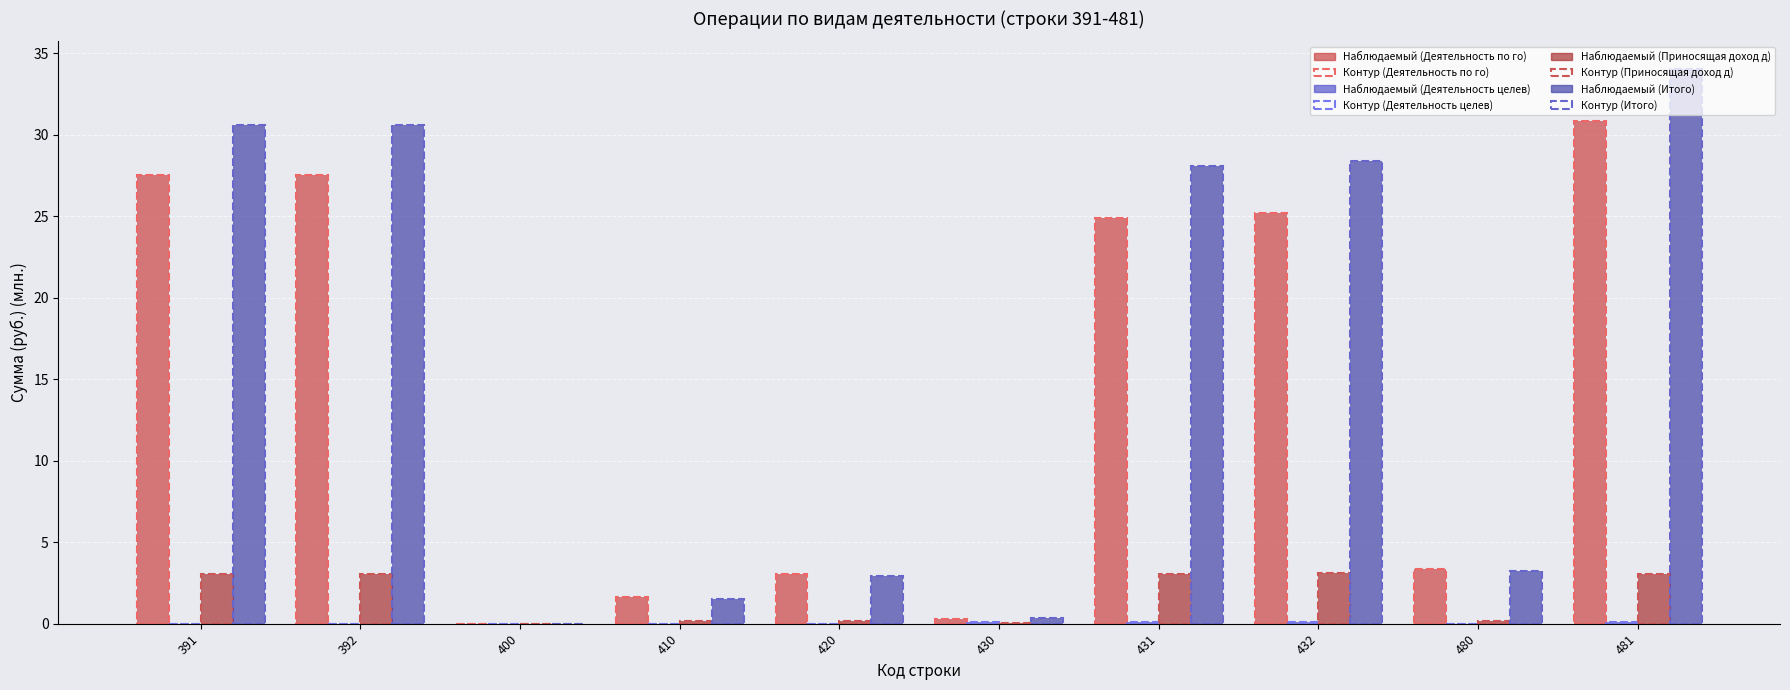

At which category is the sum across all series the highest?

481